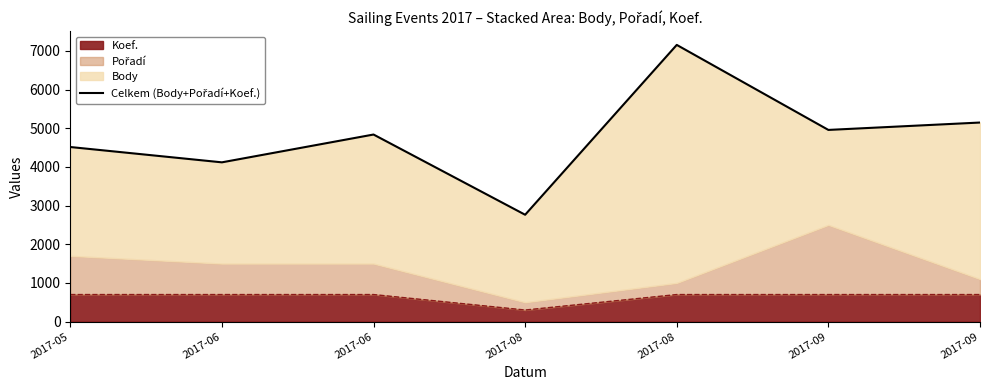

The value at 2017-08 is 7154. True or false?

True